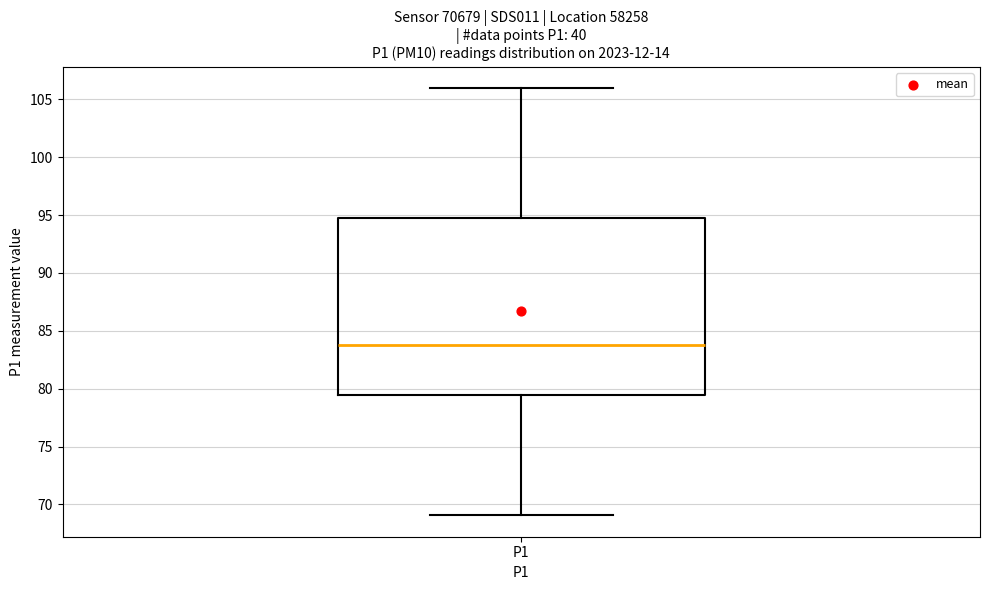

Read this box plot against the y-axis: the position of the median line, the range covered by the box, and the ends of both whiskers. The values are not printed on the chart, so give them approximately, as read against the axis.

median 84.0, box 79.5 to 95.0, whiskers 69.0 to 106.0